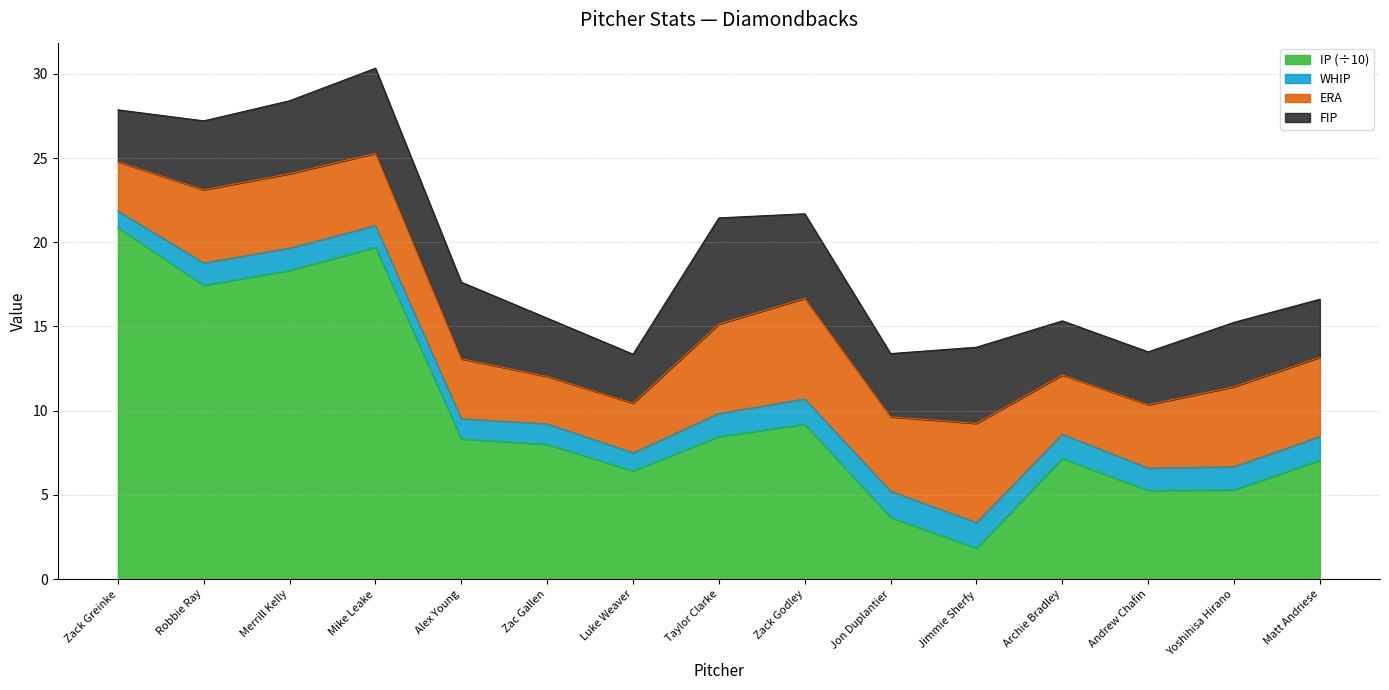

Which category has the lowest value in the pWHIP series?

Zack Greinke